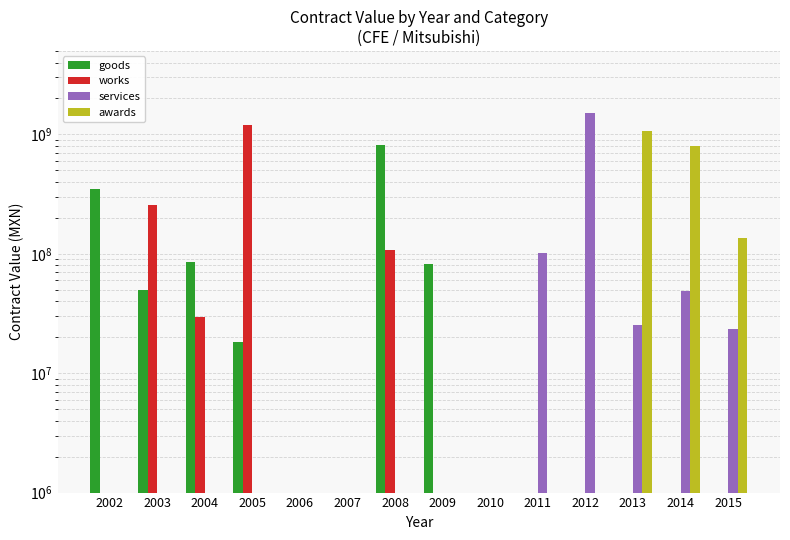

What is the value of the services bar at the 14th from the left?

23232600.0